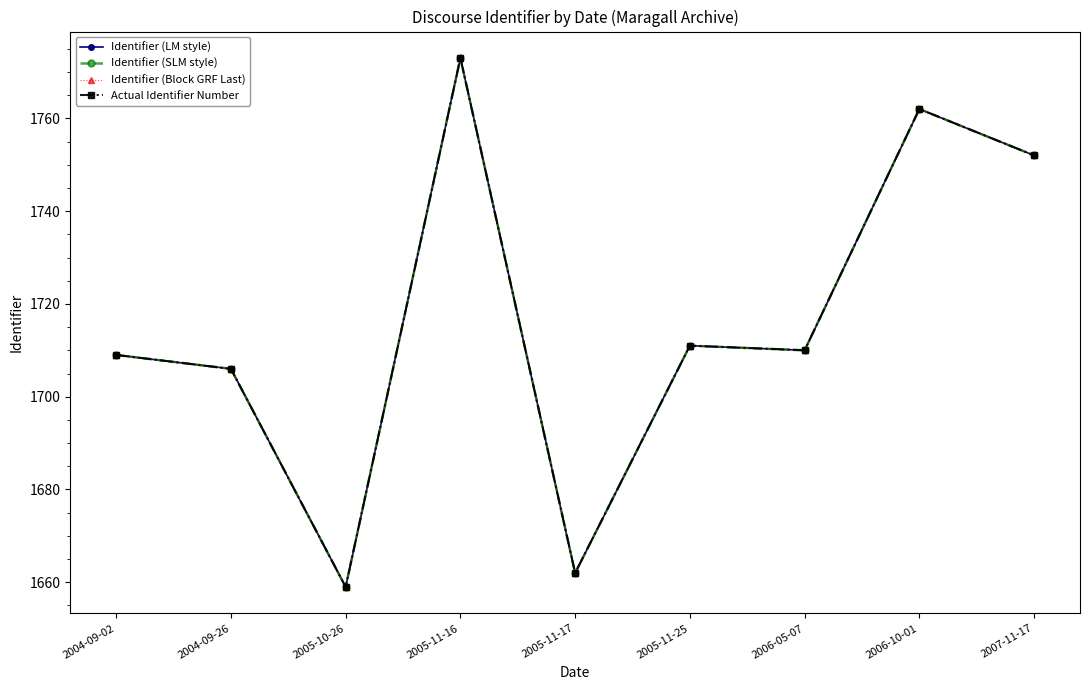

Does the chart have visible grid lines?

No